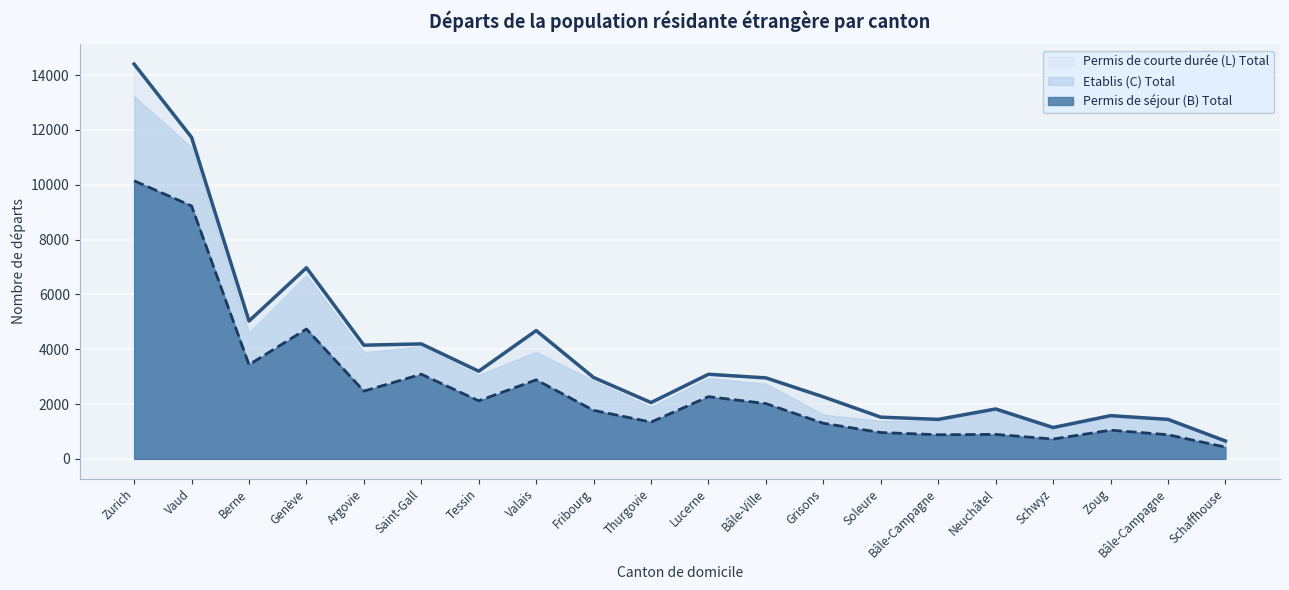

What is the label of the 8th point from the left?

Valais